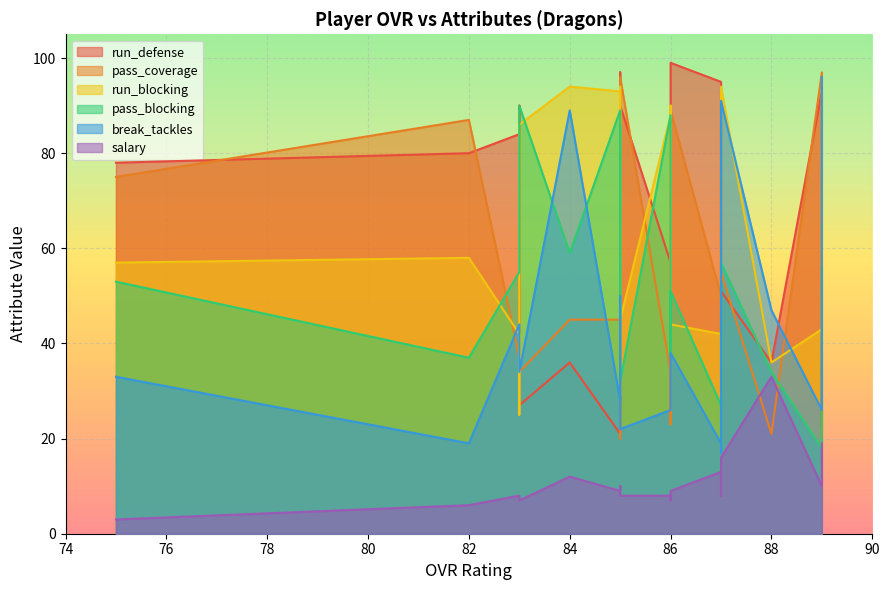

What is the total value across all series at 75?

299